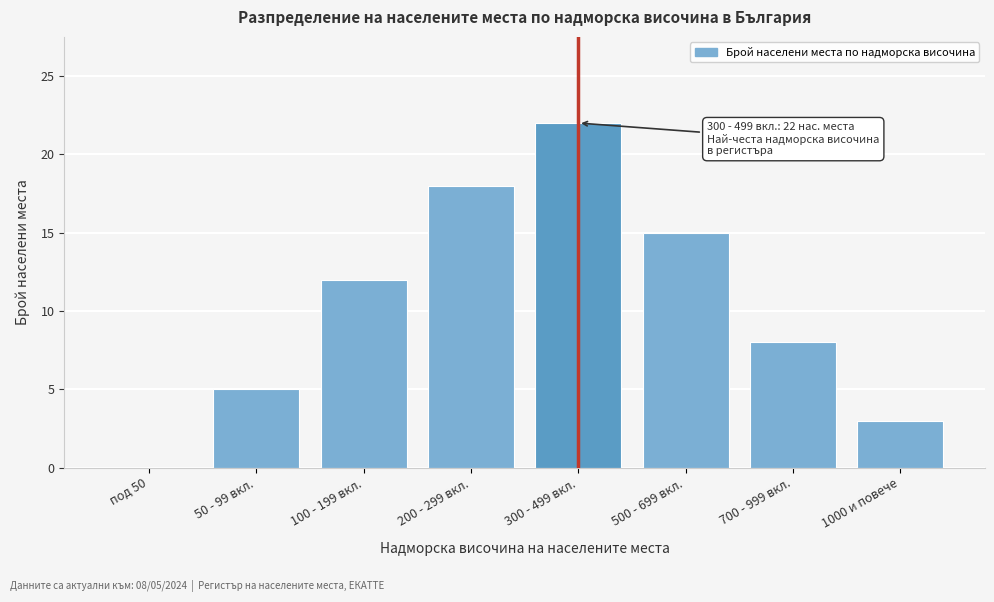

Reading right to left, transcribe all the data shown in this chart.

1000 и повече=3	700 - 999 вкл.=8	500 - 699 вкл.=15	300 - 499 вкл.=22	200 - 299 вкл.=18	100 - 199 вкл.=12	50 - 99 вкл.=5	под 50=0